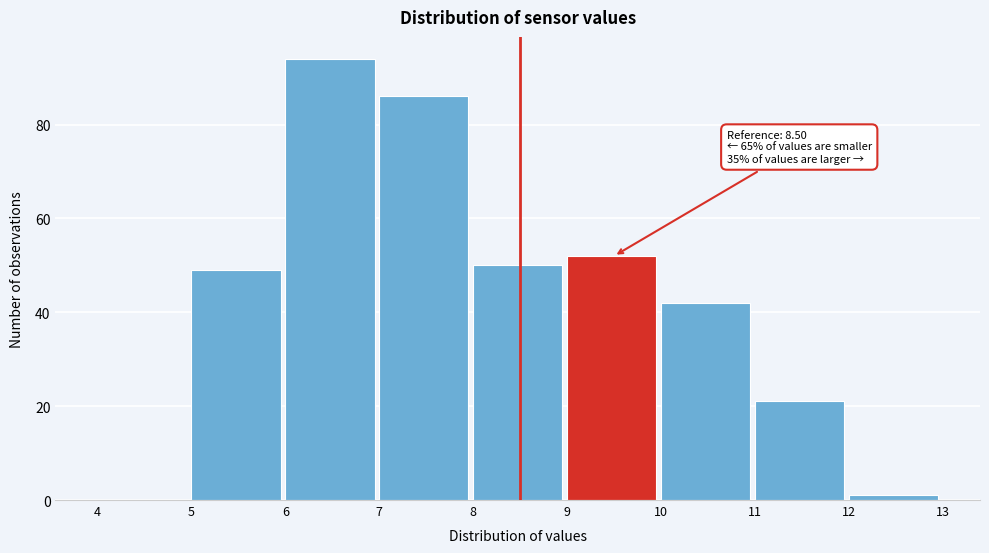

Over which range of the x-axis is the bar tallest?

6 to 7